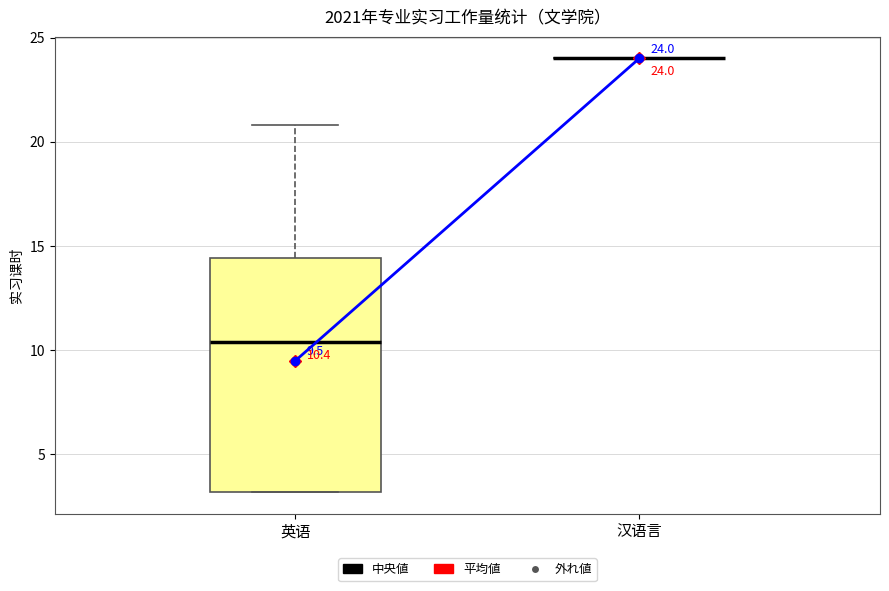

Comparing the boxes themselves (not the whiskers), which one is the tallest?

英语